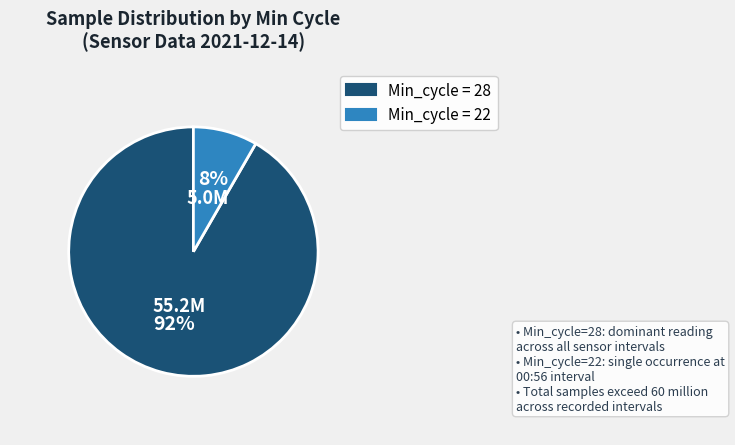

To the nearest percent, what is the average slice percentage?

50%